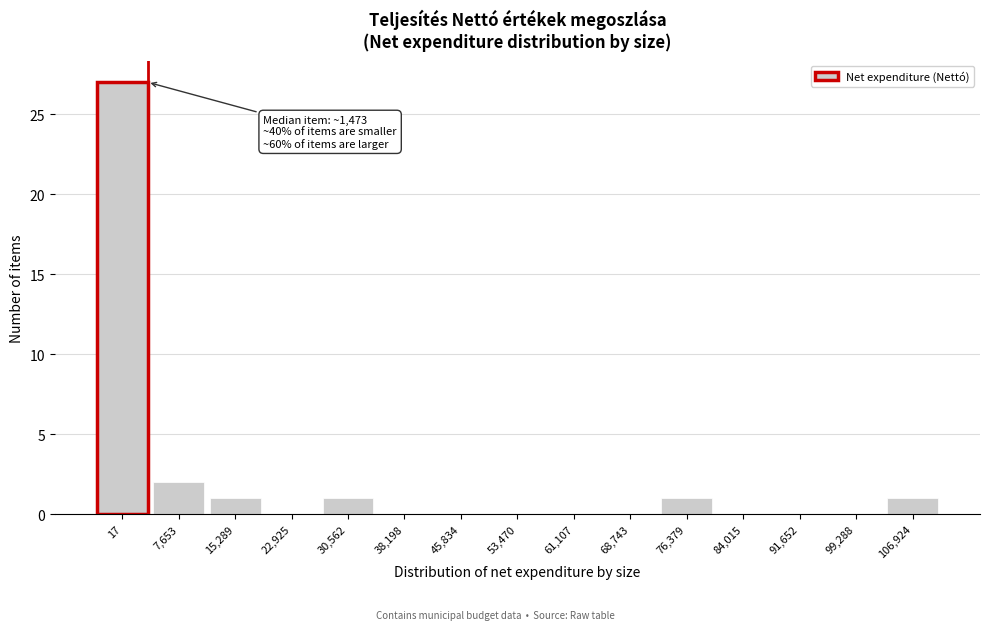

Reading right to left, transcribe all the data shown in this chart.

106,924=1	99,288=0	91,652=0	84,015=0	76,379=1	68,743=0	61,107=0	53,470=0	45,834=0	38,198=0	30,562=1	22,925=0	15,289=1	7,653=2	17=27